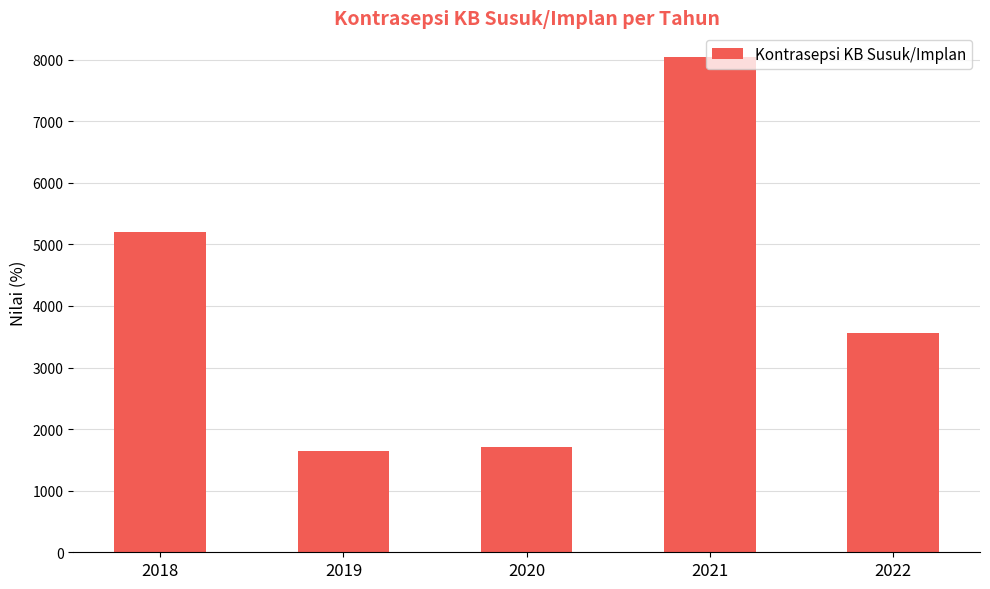

What is the difference between the second highest and minimum values?

3551